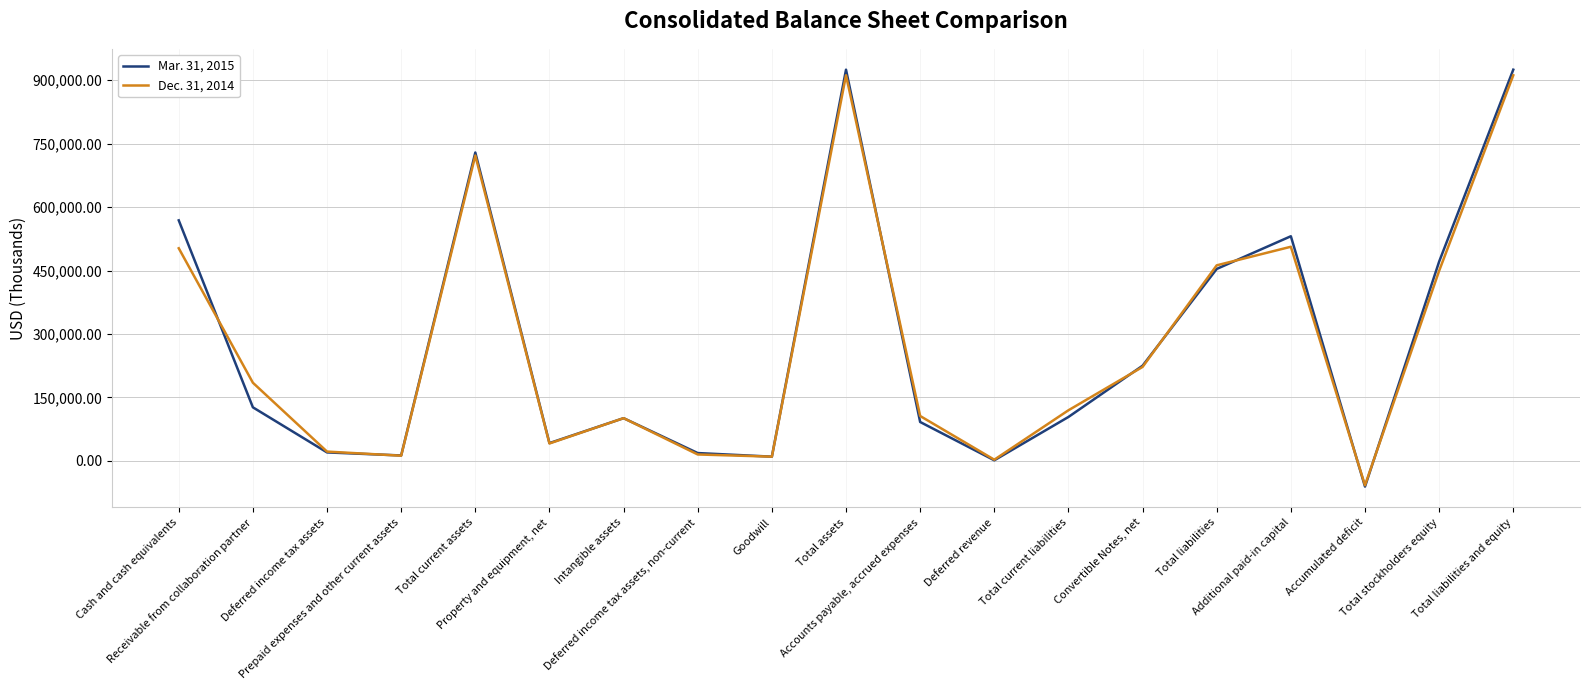

How many categories are shown in the chart?

19